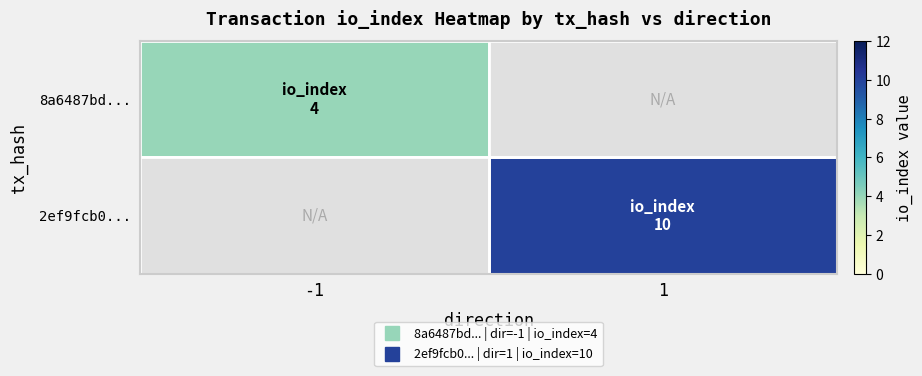

How many values in 2ef9fcb0... are above zero?

1